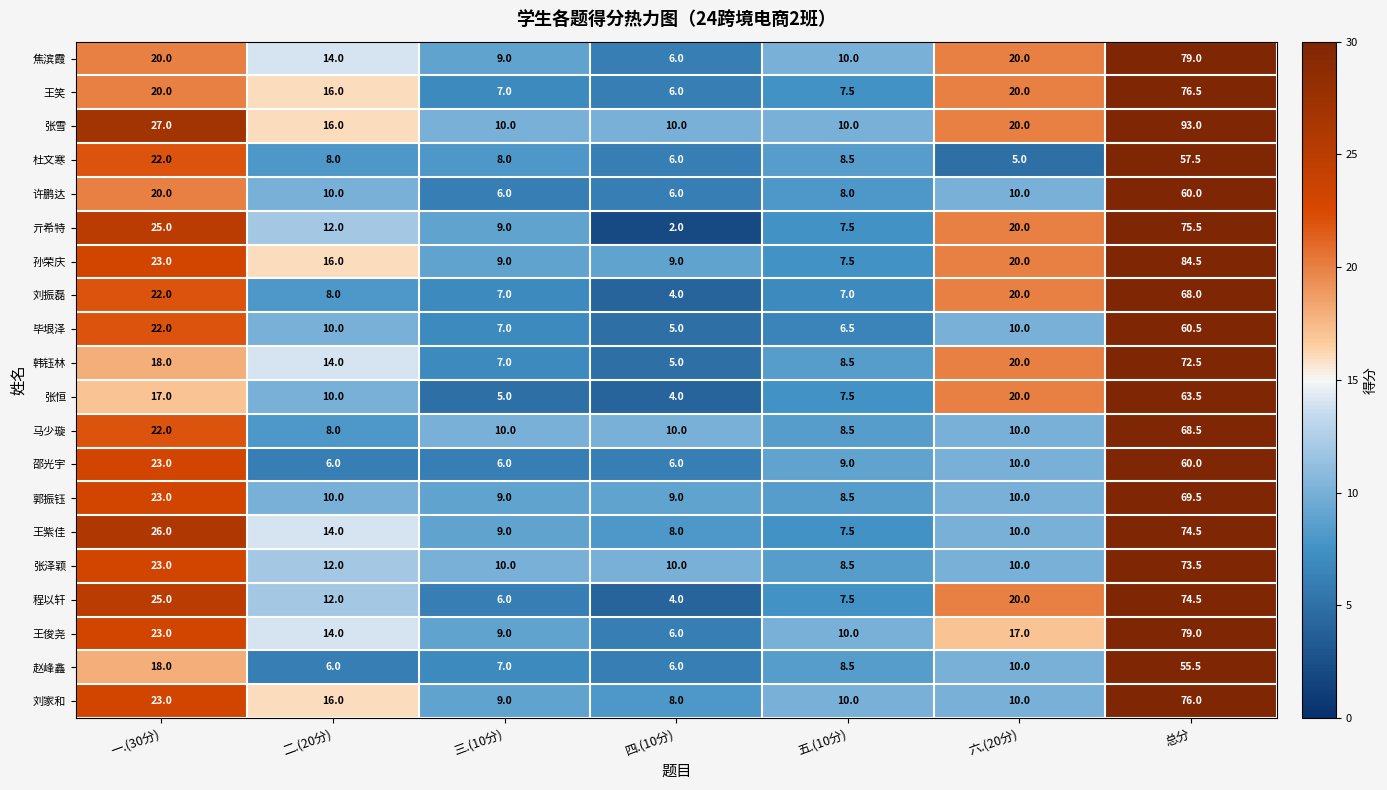

What is the minimum value for 张雪?

10.0